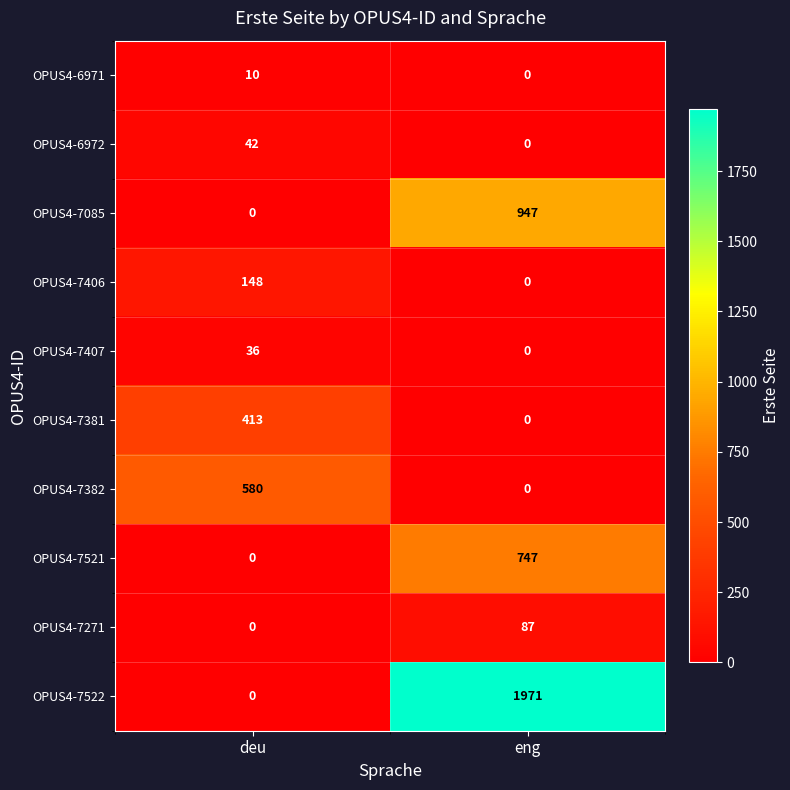

Rank the series by their maximum value, from lowest to highest.

OPUS4-6971, OPUS4-7407, OPUS4-6972, OPUS4-7271, OPUS4-7406, OPUS4-7381, OPUS4-7382, OPUS4-7521, OPUS4-7085, OPUS4-7522